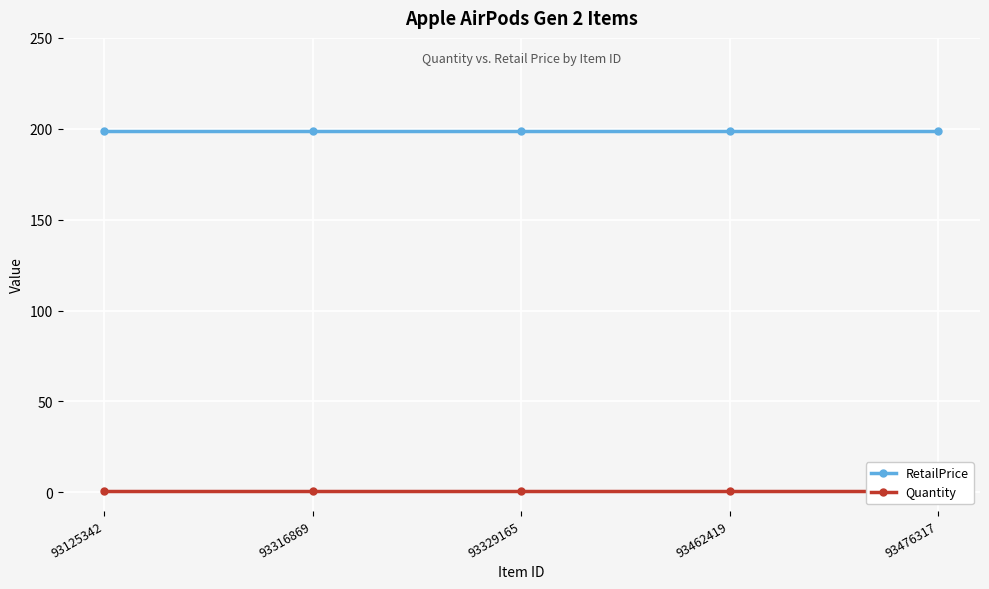

What is the average value of the Quantity series?

1